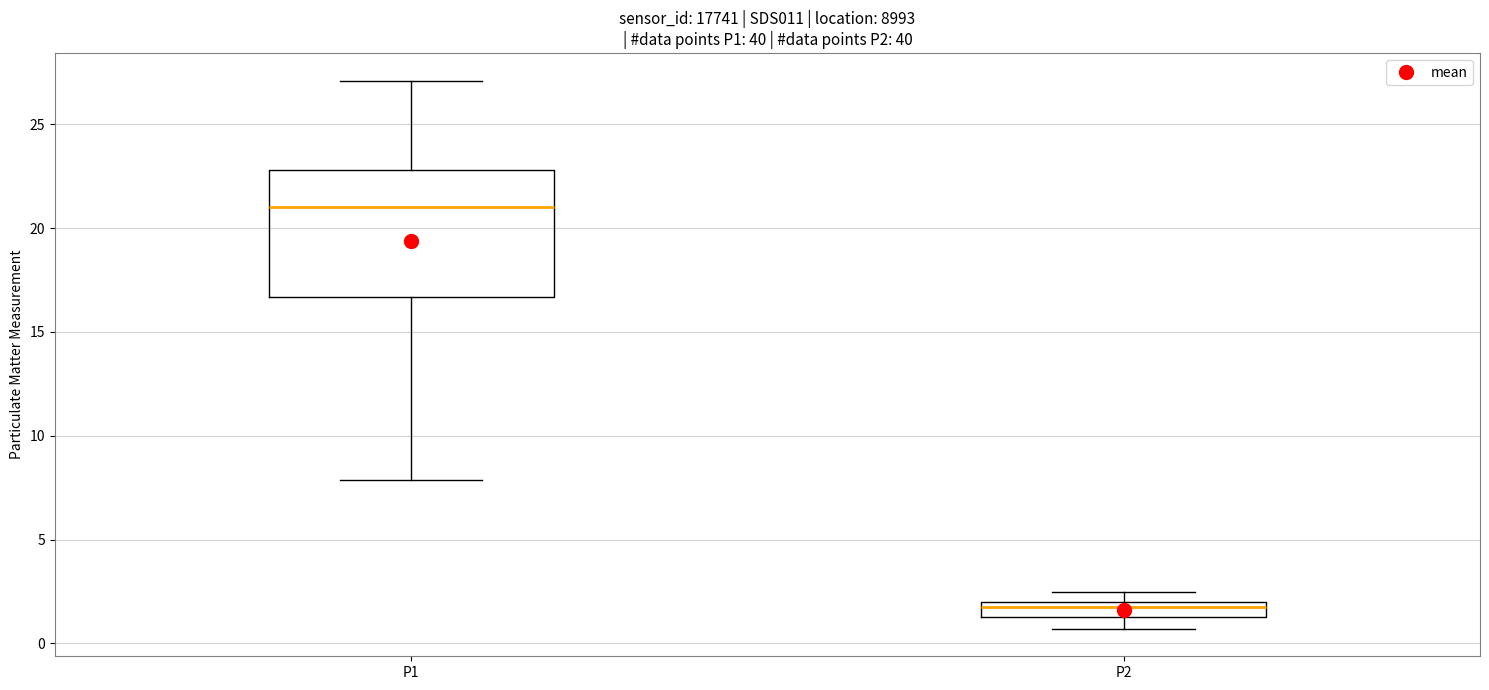

Which box has the highest median line?

P1